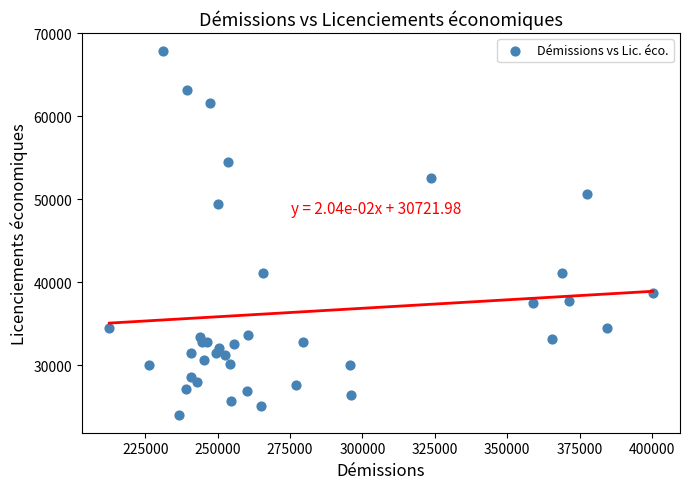

What Y value in the scatter plot is closest to 45952?

49399